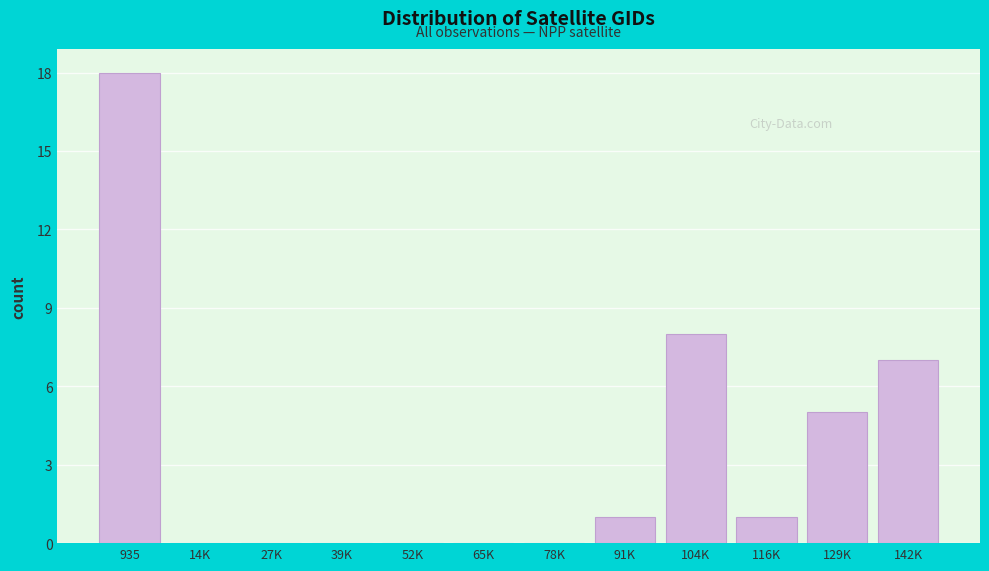

Reading right to left, what are all the values shown in this chart?

142K=7	129K=5	116K=1	104K=8	91K=1	78K=0	65K=0	52K=0	39K=0	27K=0	14K=0	935=18